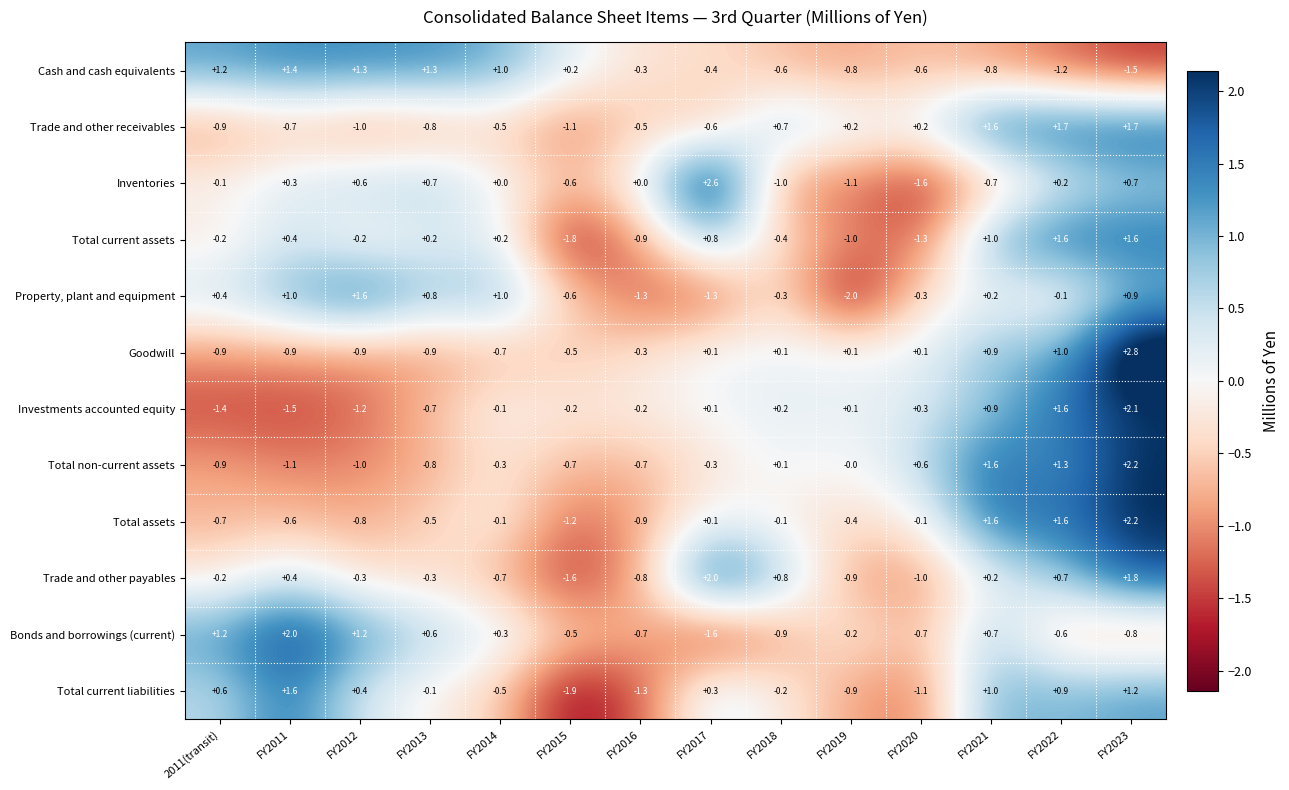

What is the spread (max minus min) of values at FY2020?

2.2